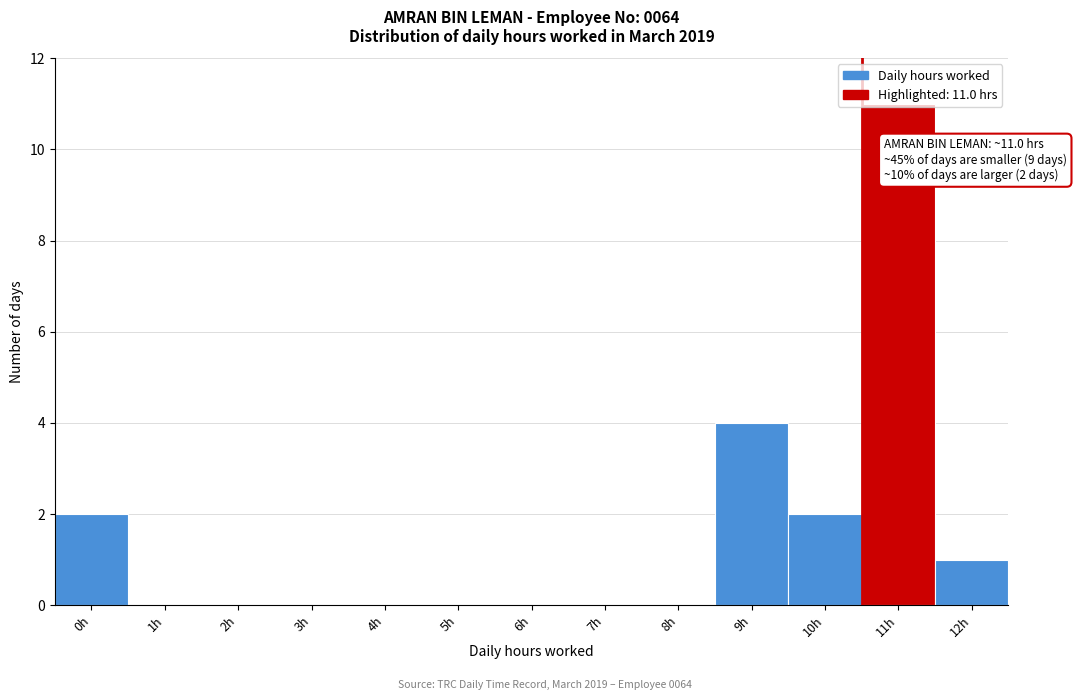

What is the maximum value shown in the chart?

11